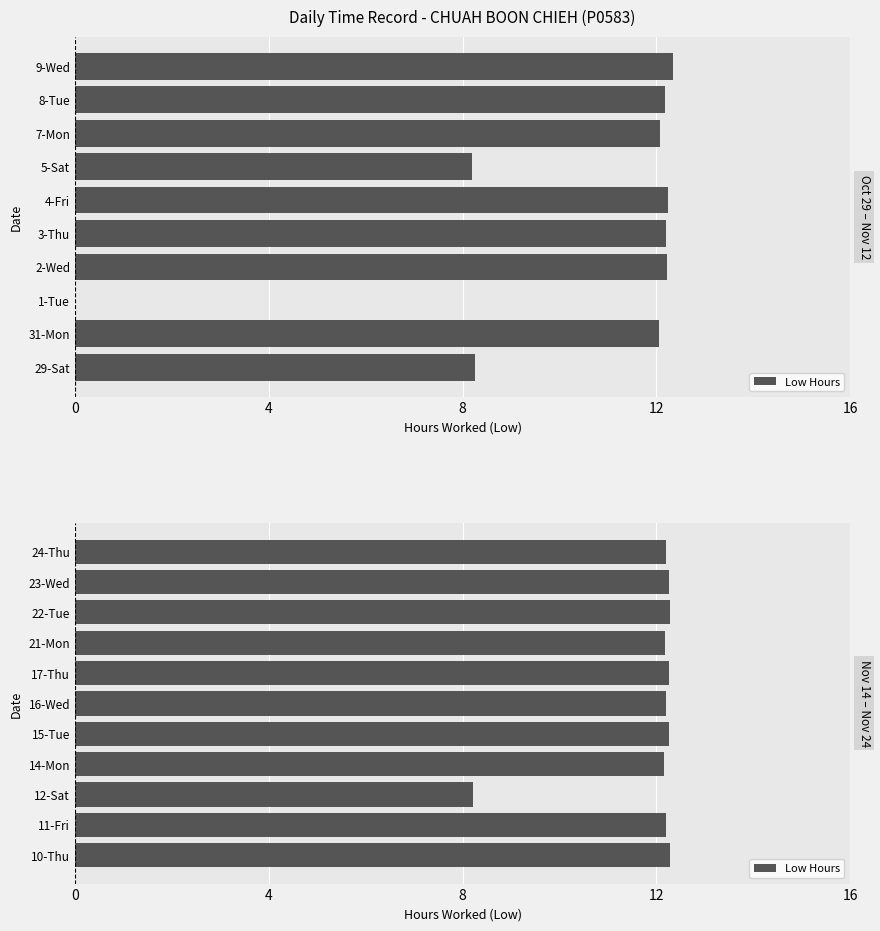

True or false: the data shows 12.2 at 21-Mon.

True